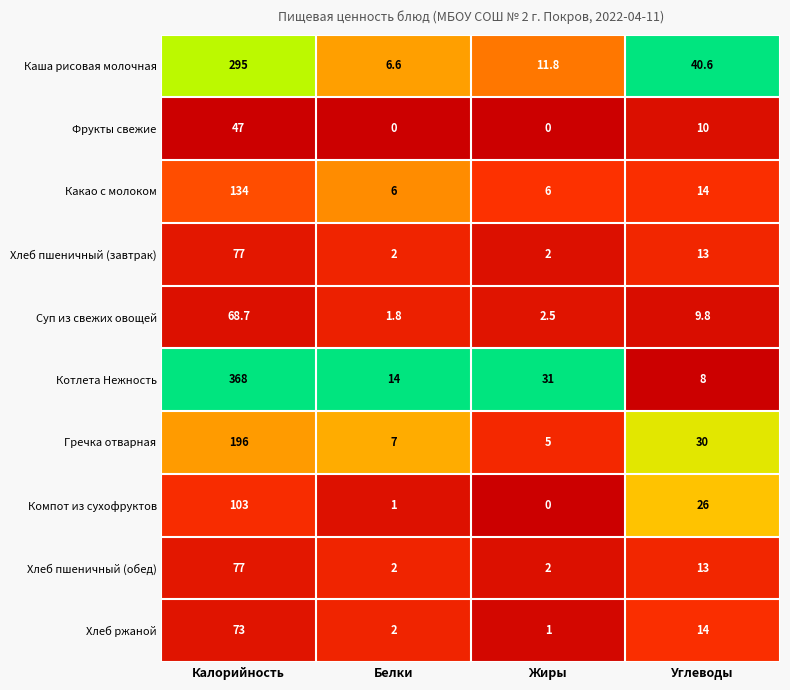

List the labels in order of Каша рисовая молочная value, smallest first.

Белки, Жиры, Углеводы, Калорийность